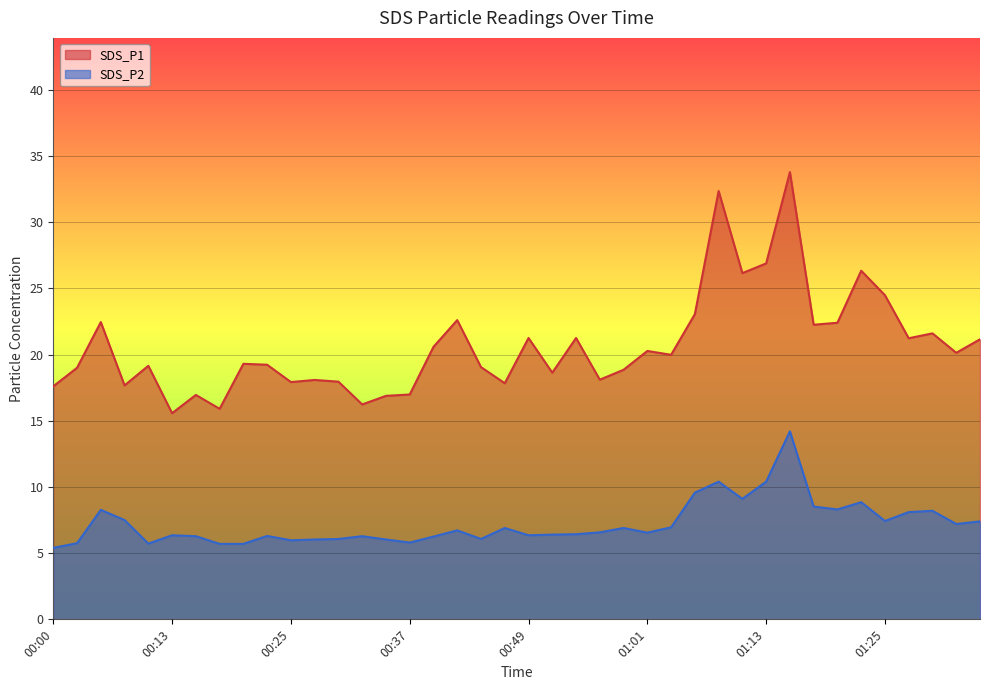

Which series has the largest total across all categories?

SDS_P1